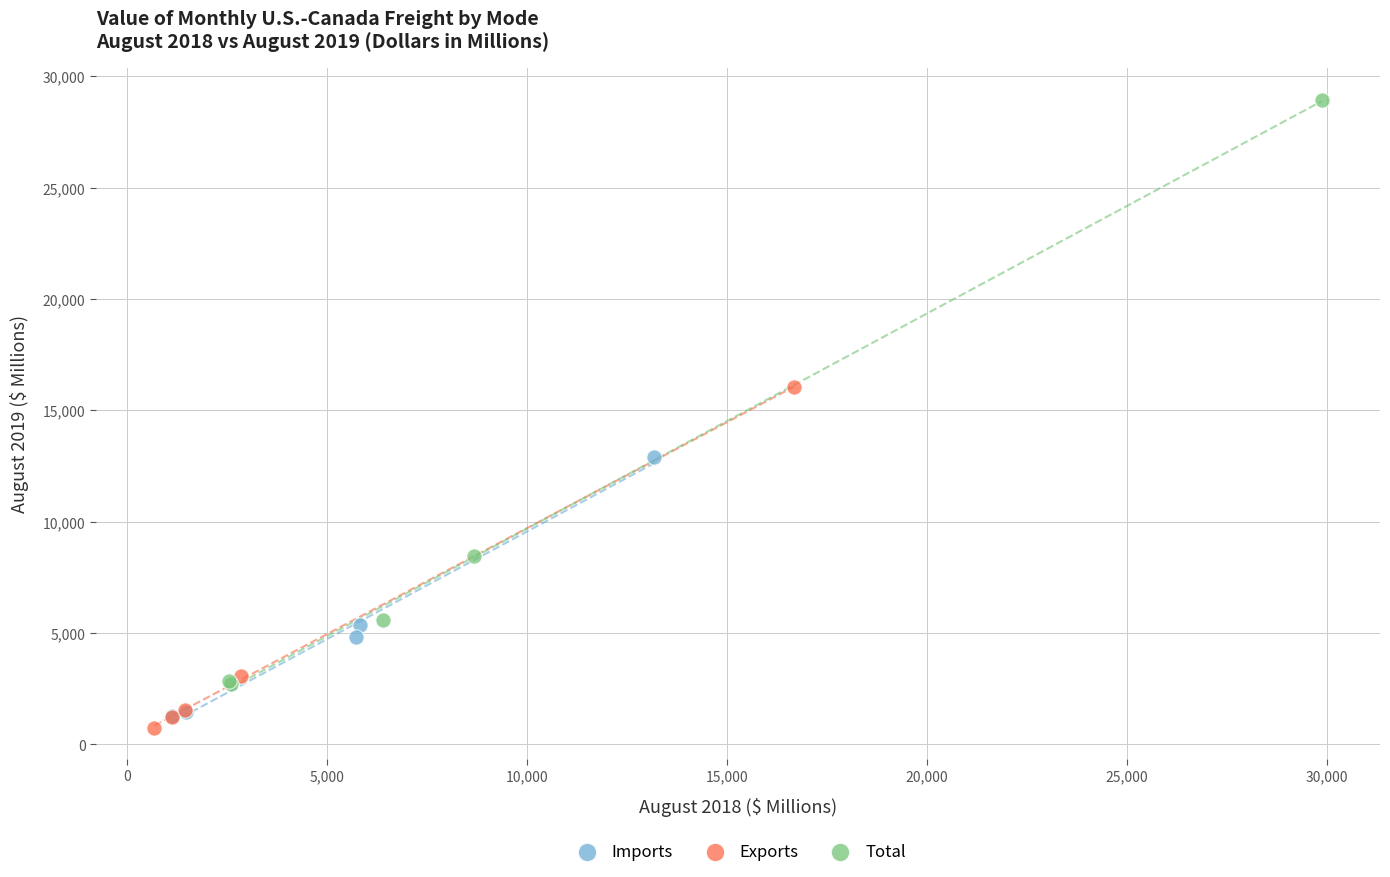

Which series has the largest Y range (max minus min)?

Total